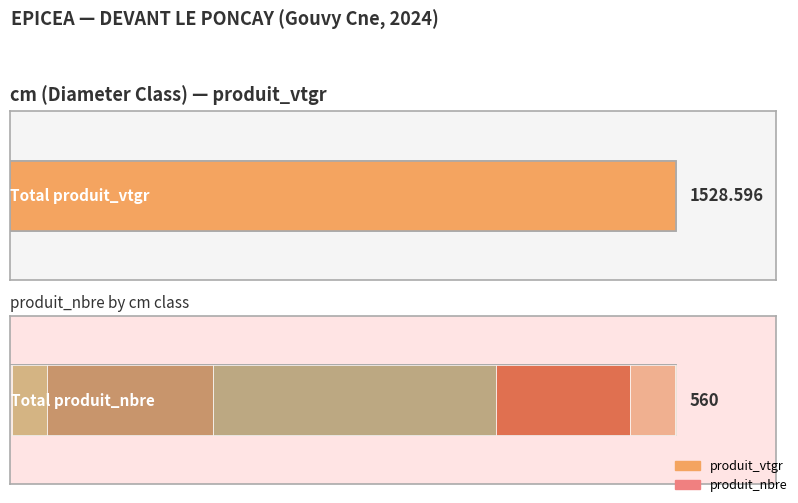

What is the sum of the produit_nbre values at 5 and 6?

169.0